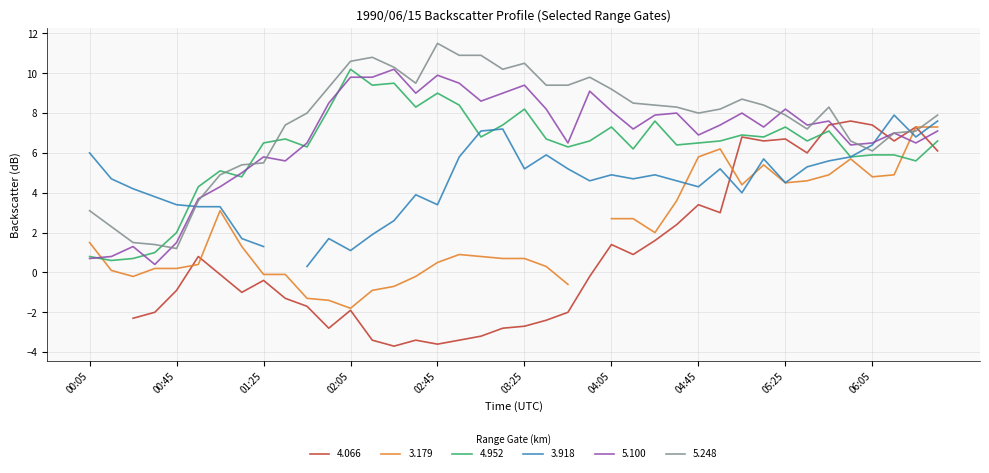

What is the sum of the 5.248 values at 05:55 and 04:45?

14.6